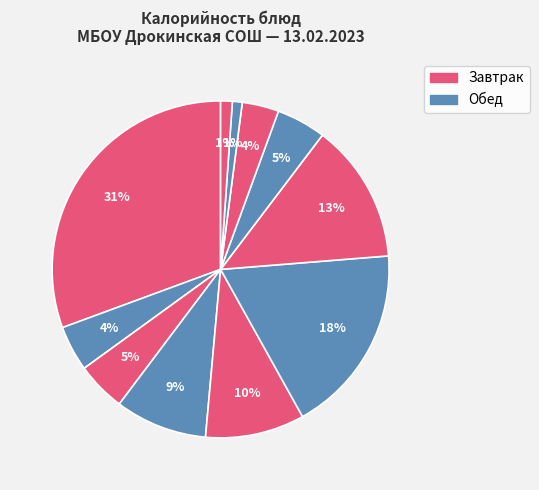

How many segments does this pie chart have?

11